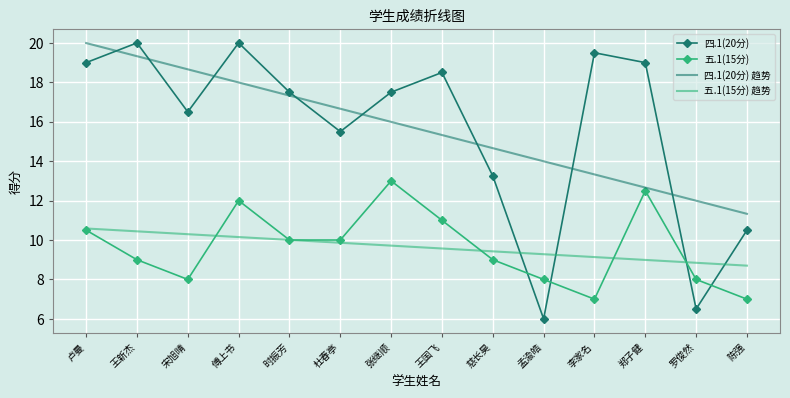

Rank the series at 孟渝皓 from lowest to highest value.

四.1(20分), 五.1(15分), 五.1(15分) 趋势, 四.1(20分) 趋势